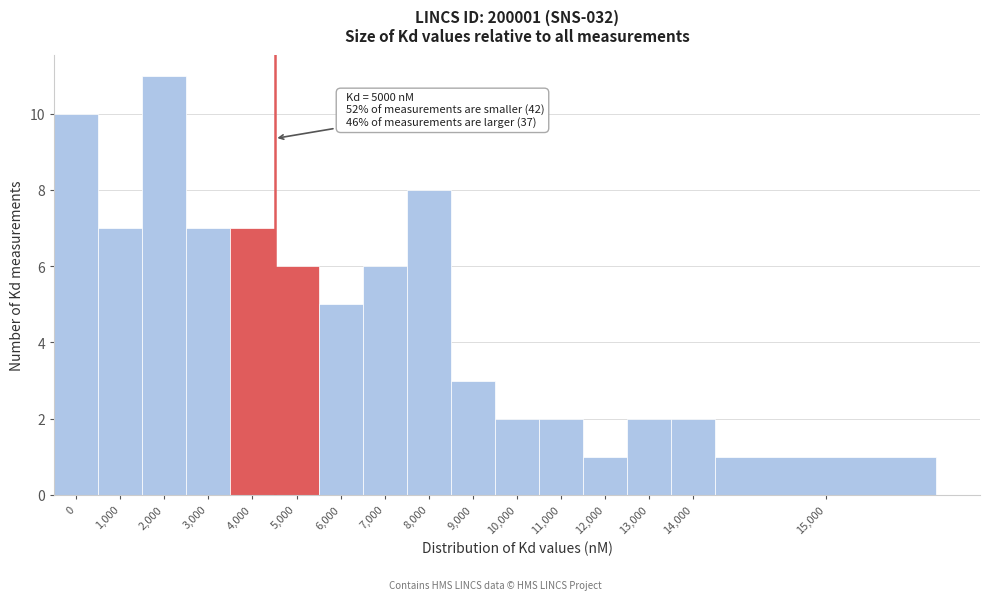

Reading left to right, what are all the values shown in this chart?

0=10	1,000=7	2,000=11	3,000=7	4,000=7	5,000=6	6,000=5	7,000=6	8,000=8	9,000=3	10,000=2	11,000=2	12,000=1	13,000=2	14,000=2	15,000=1